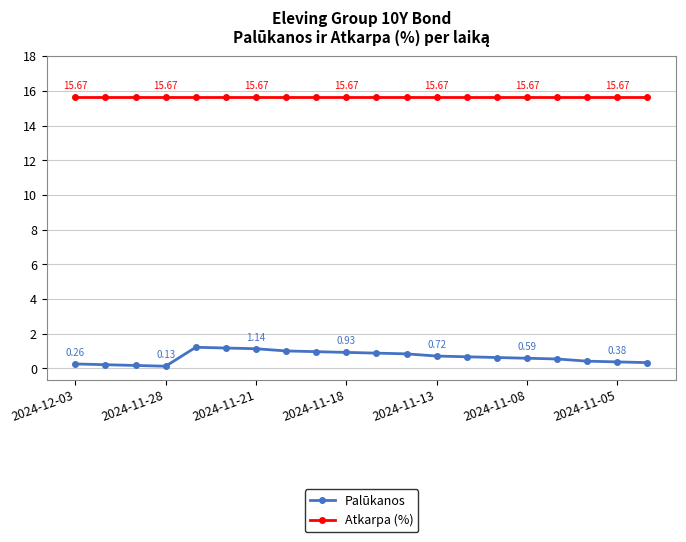

At how many categories does at least one series exceed 9?

20